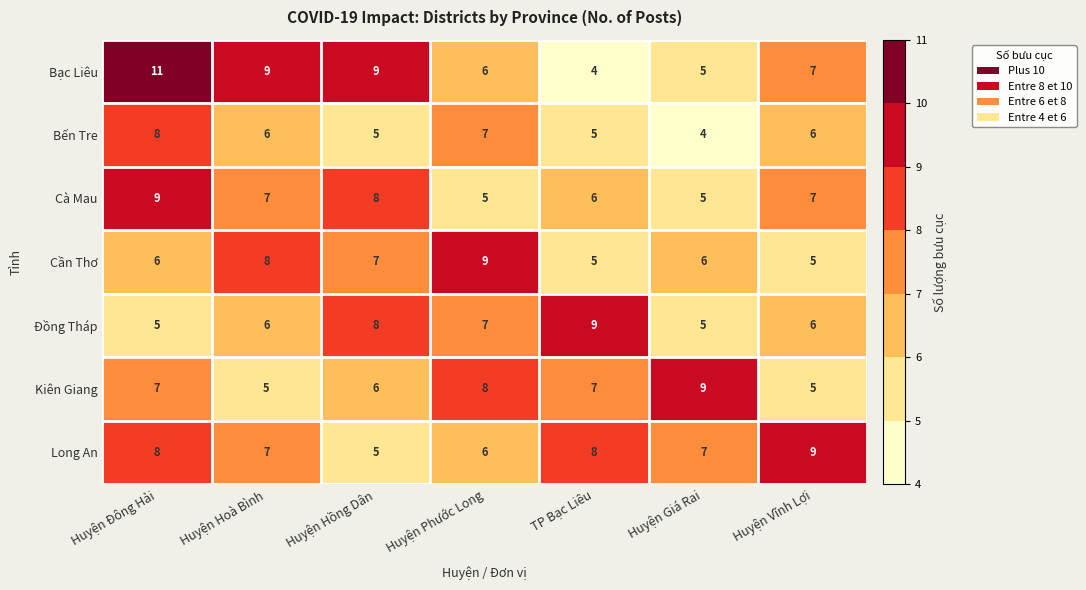

At how many categories does at least one series exceed 10?

1